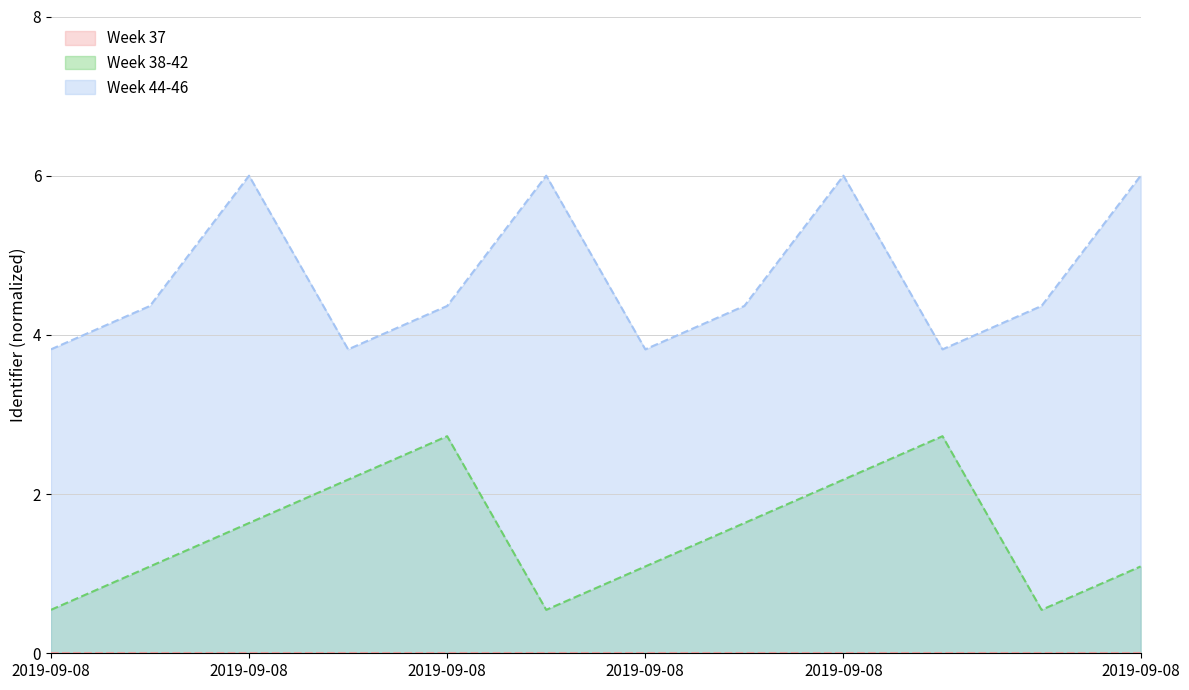

Which series changed the most between 2019-09-08 18:52:42 and 2019-09-08 18:53:50?

Week 38-42